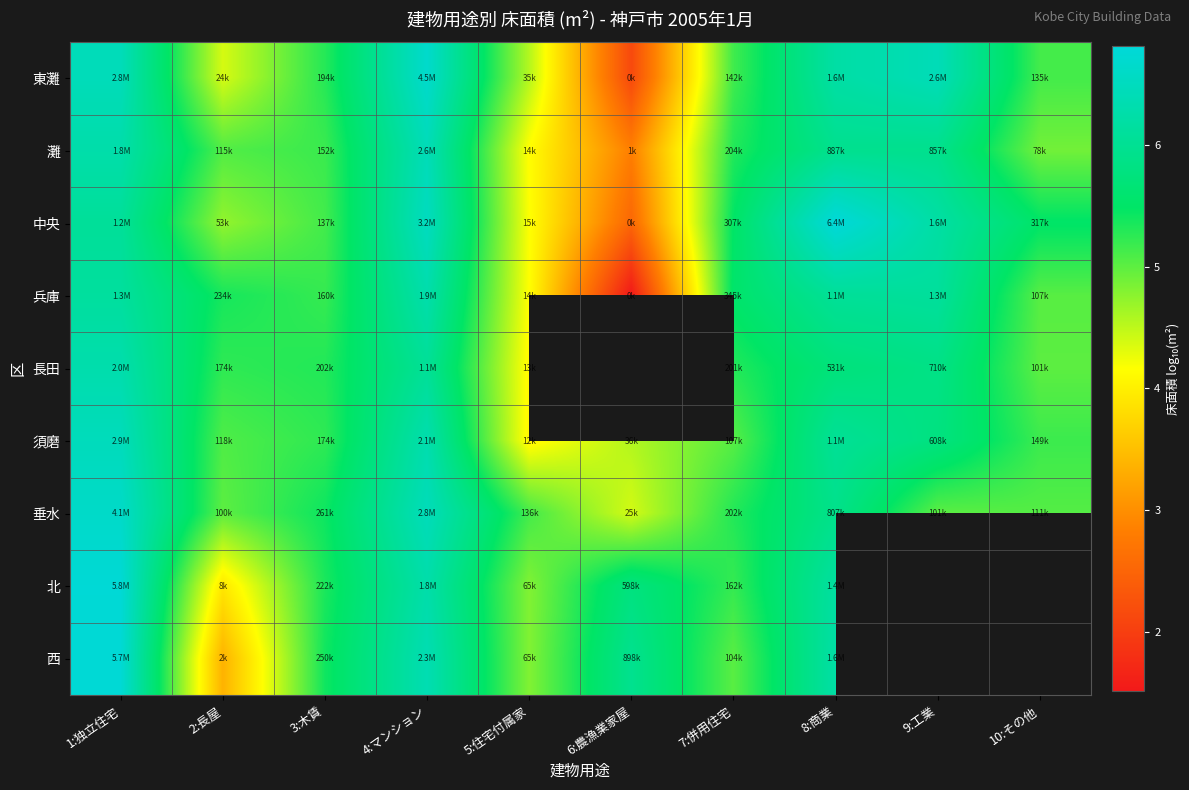

List the series in order of their peak value, highest first.

中央, 北, 西, 東灘, 垂水, 須磨, 灘, 長田, 兵庫